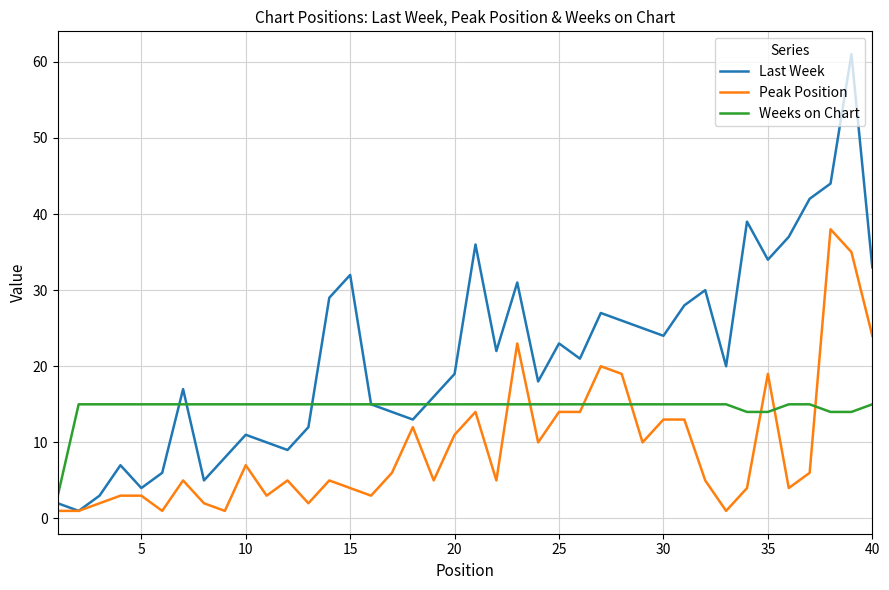

Rank the series by their maximum value, from highest to lowest.

Last Week, Peak Position, Weeks on Chart